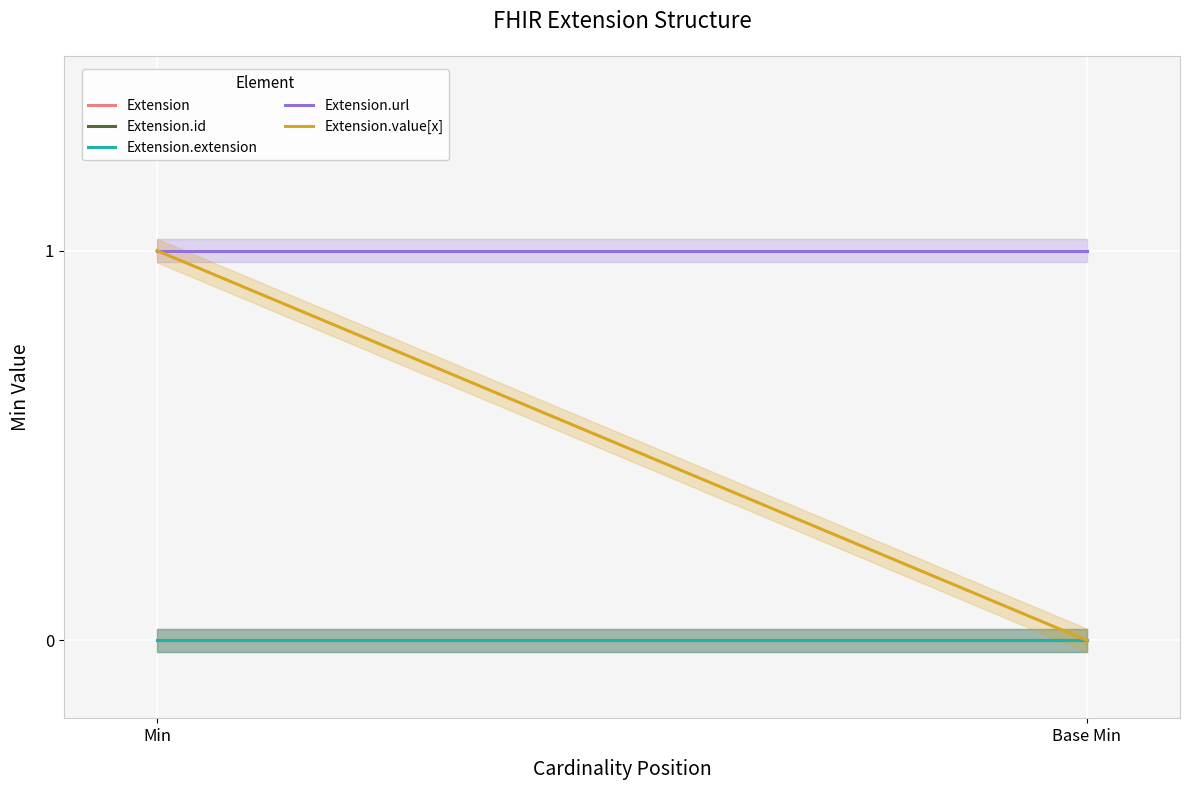

What is the label of the 1st point from the right?

Base Min